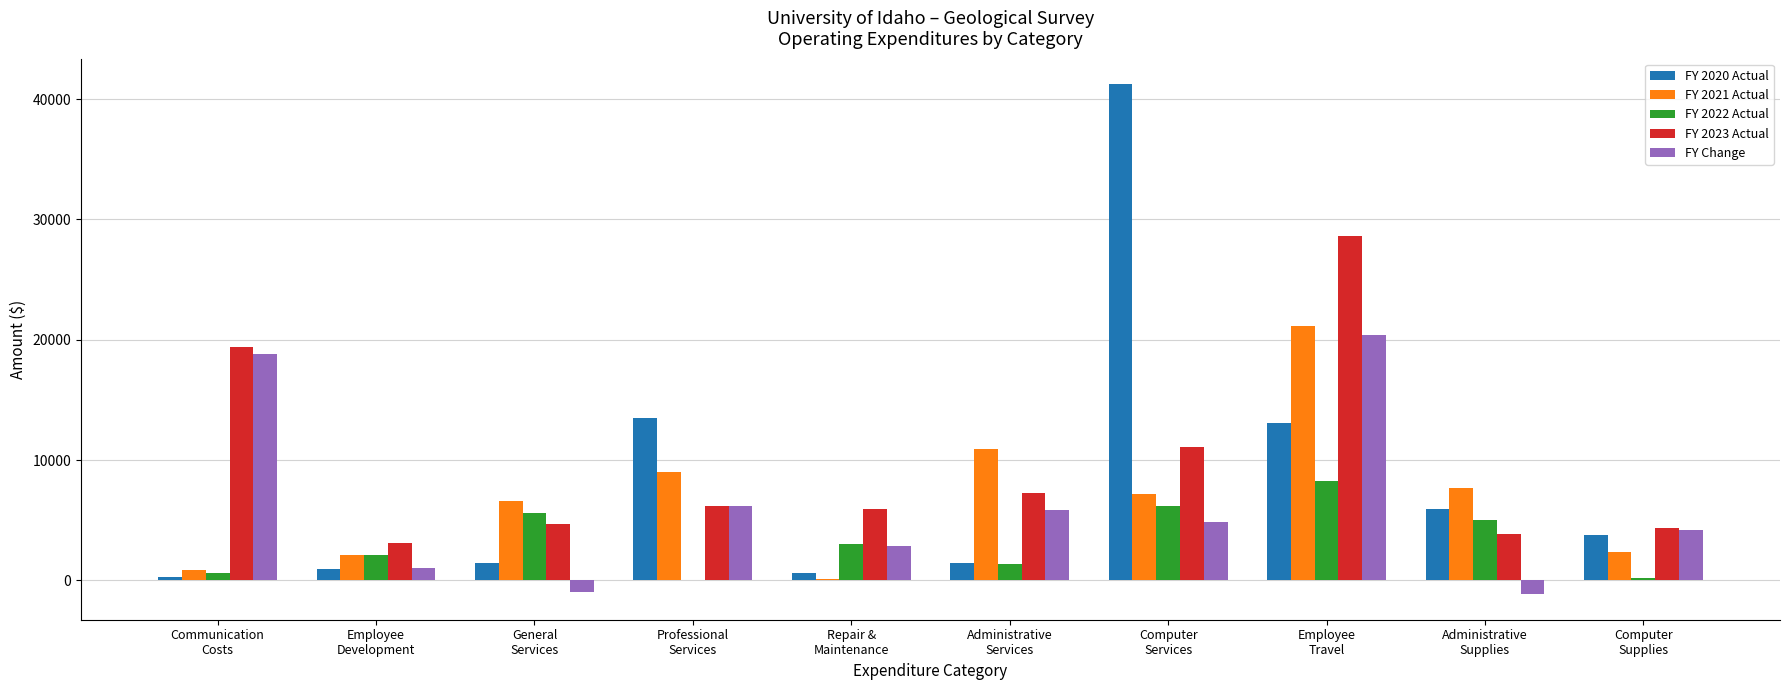

What is the maximum value for FY Change?

20365.6